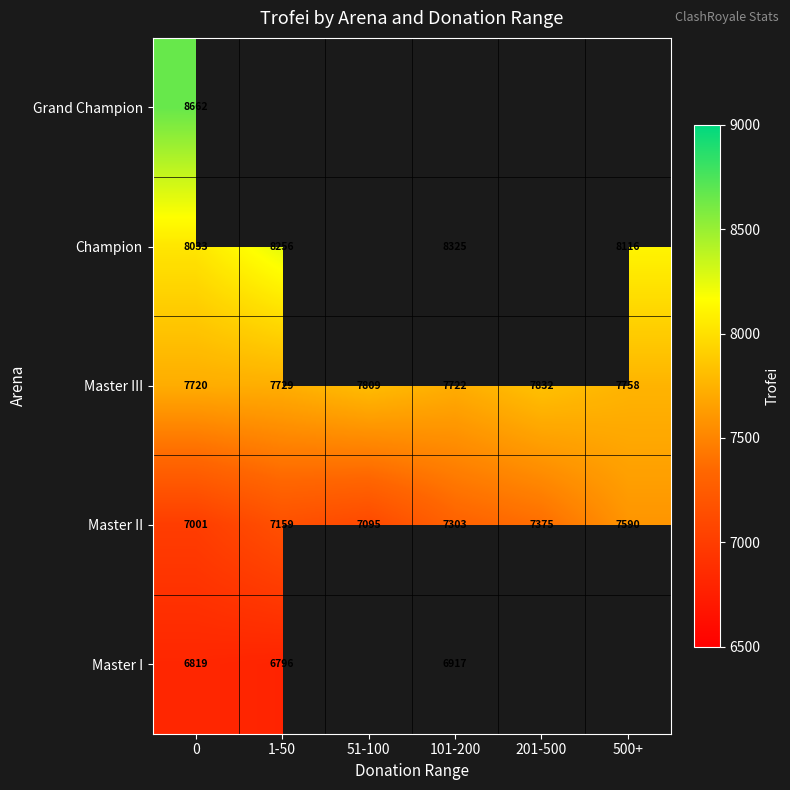

Read the Master III value at 51-100.

7809